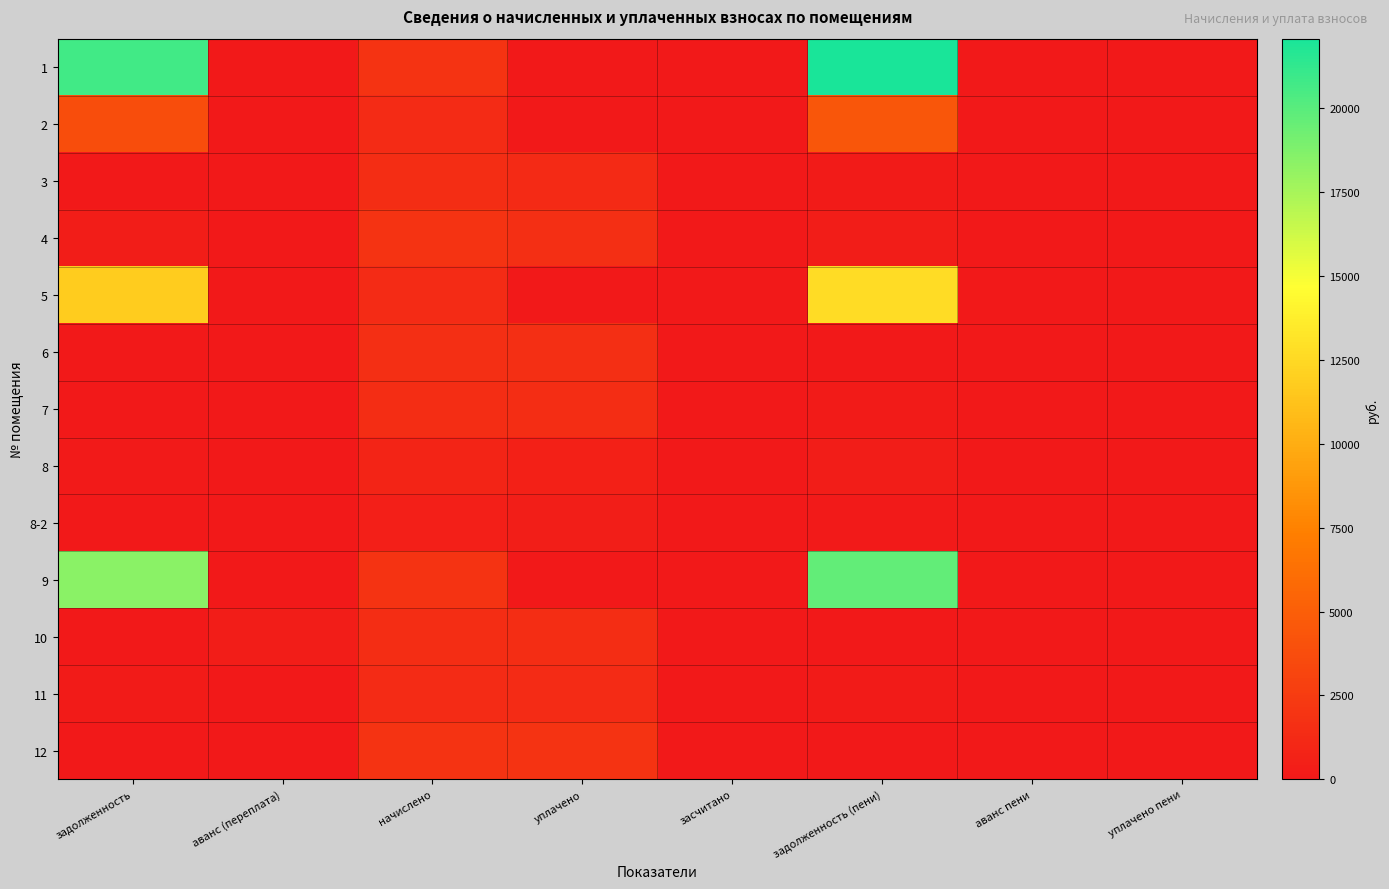

Count the number of categories in the chart.

8